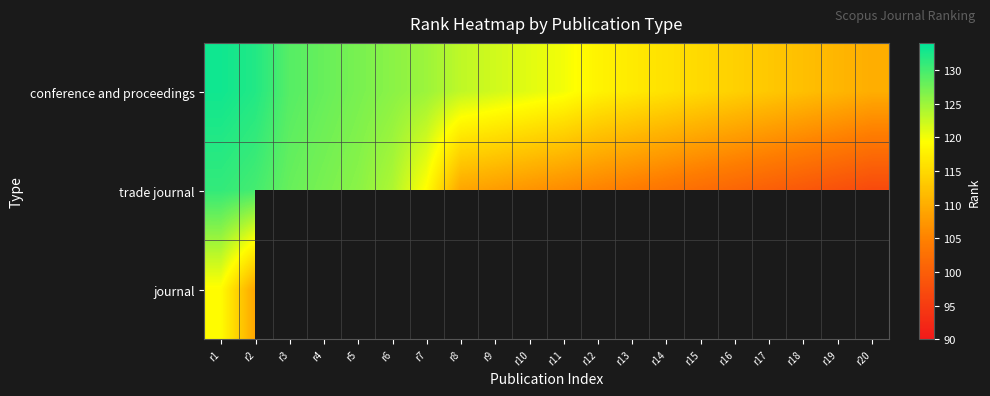

The value of conference and proceedings at r18 is 112.0. True or false?

True